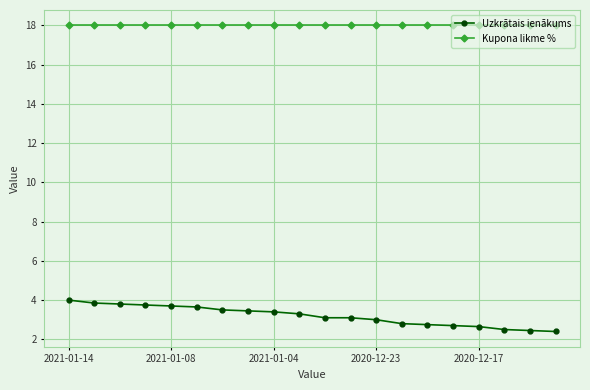

True or false: Kupona likme % and Uzkrātais ienākums intersect in this chart.

False